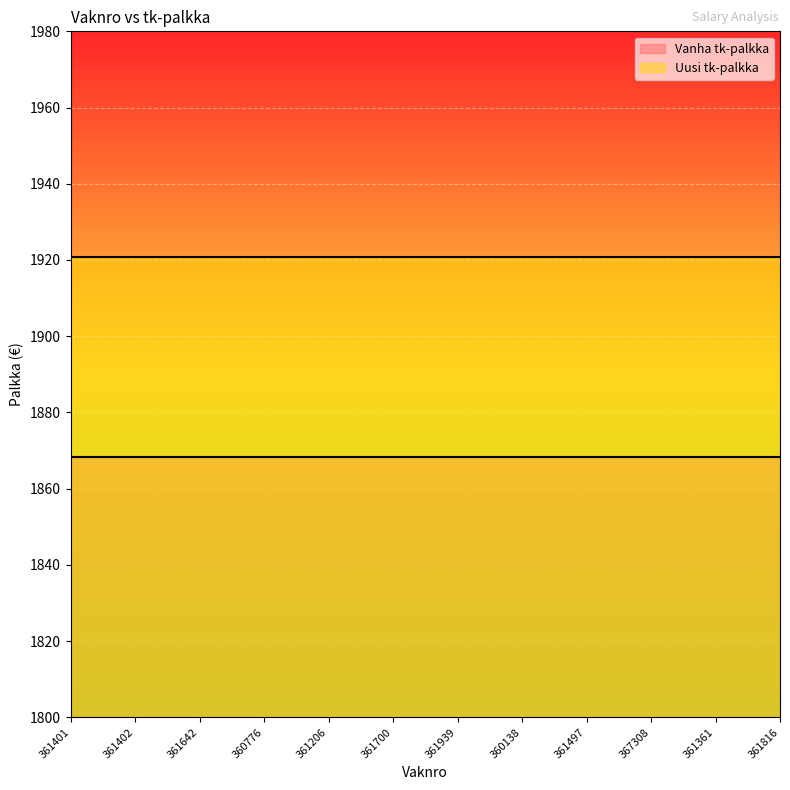

How many distinct data groups are displayed?

2